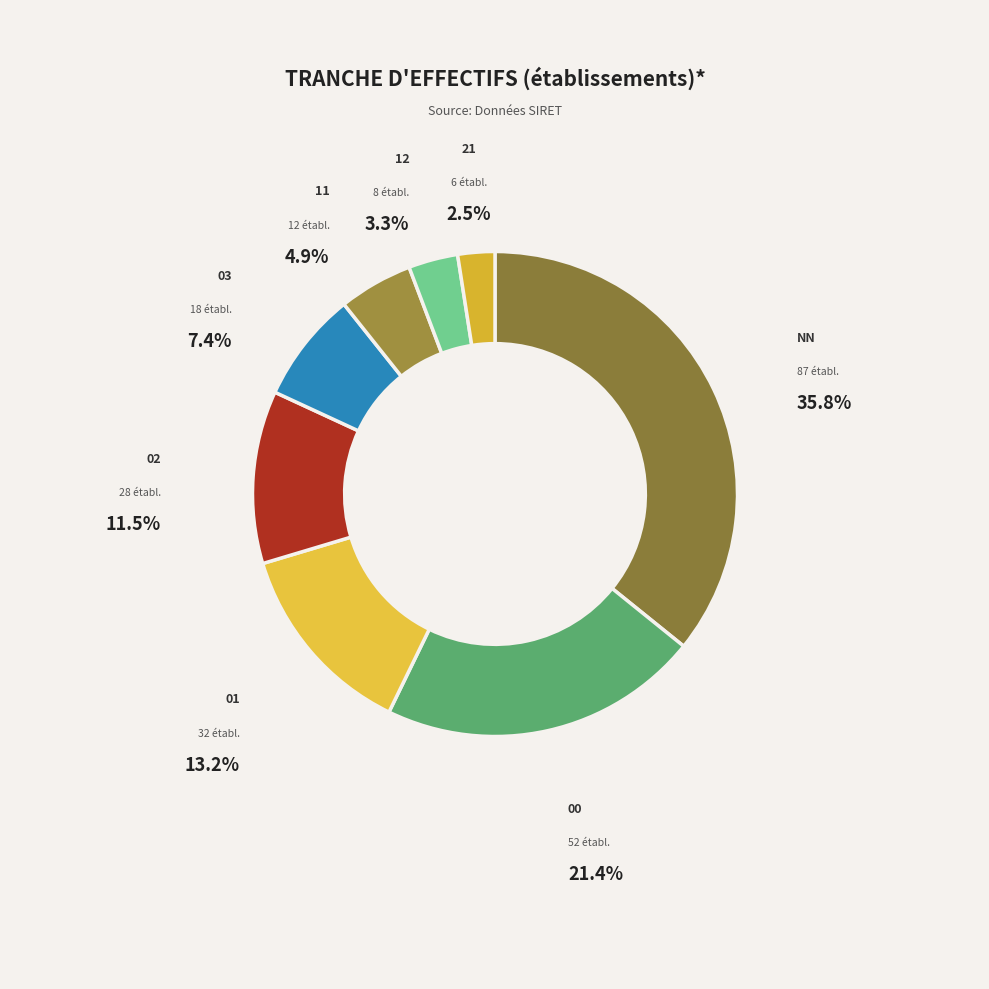

Approximately how many times larger is the value at 21 compared to 01?

0.2